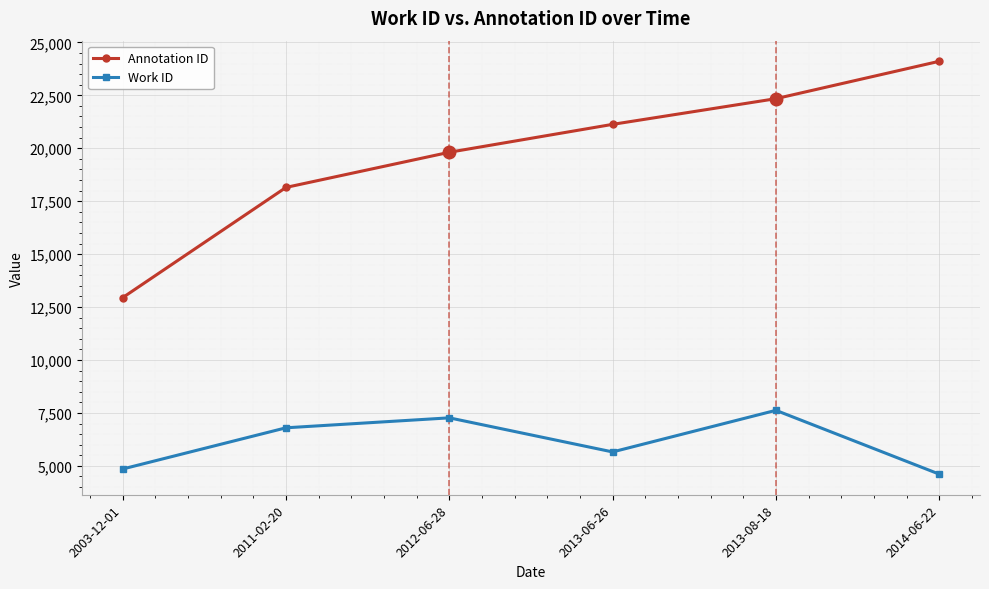

True or false: Annotation ID has a value of 13377 at 2012-06-28.

False